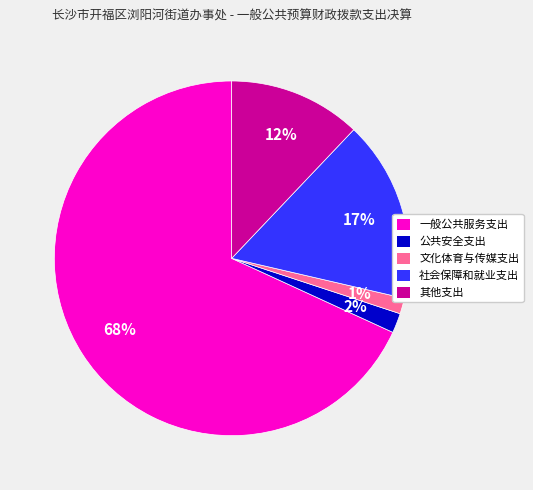

What is the largest slice in the pie chart?

一般公共服务支出